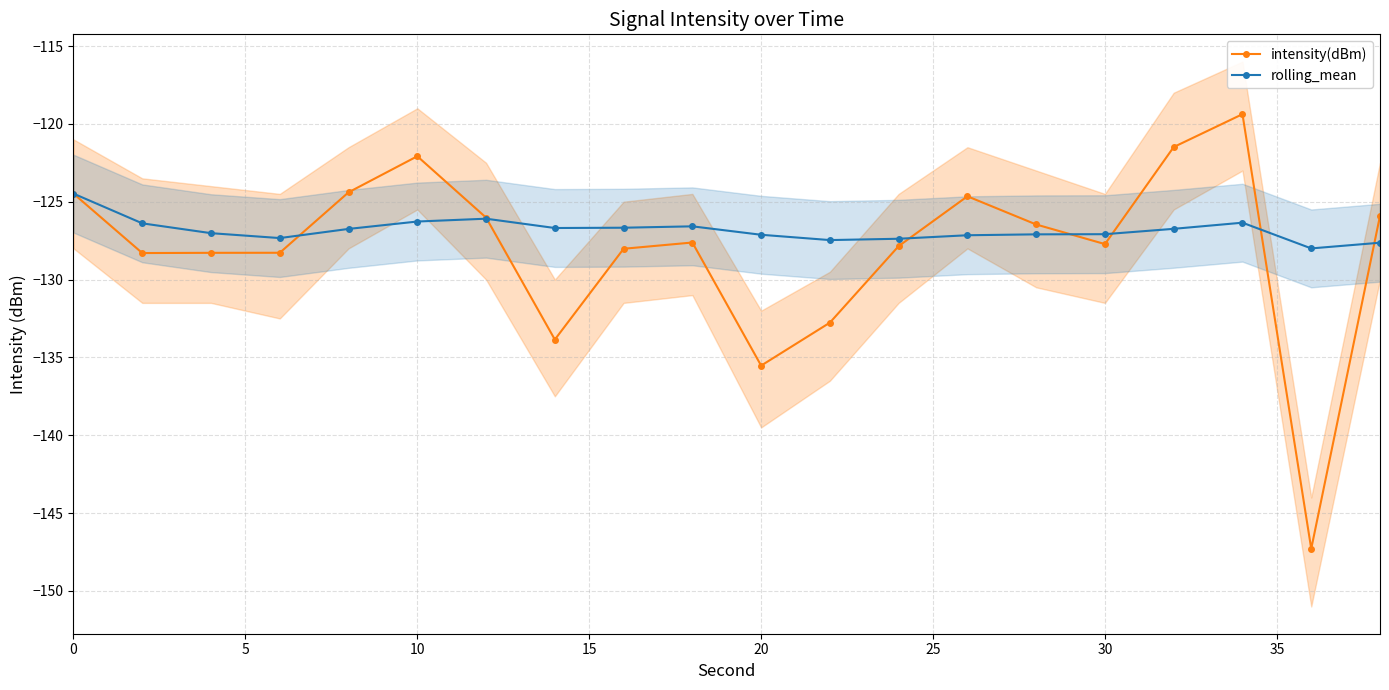

What value does the intensity(dBm) series have at 0?

-124.5